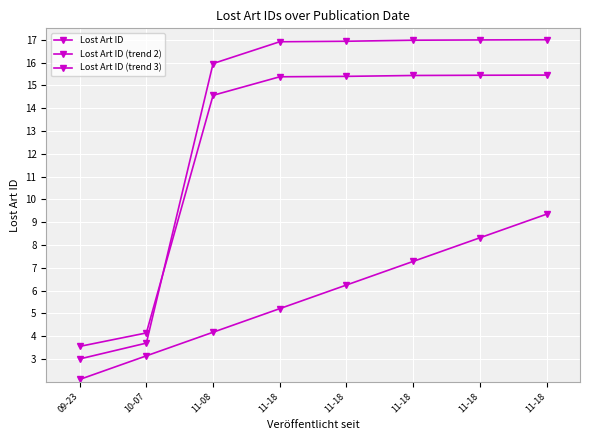

Count the number of data series in this chart.

3